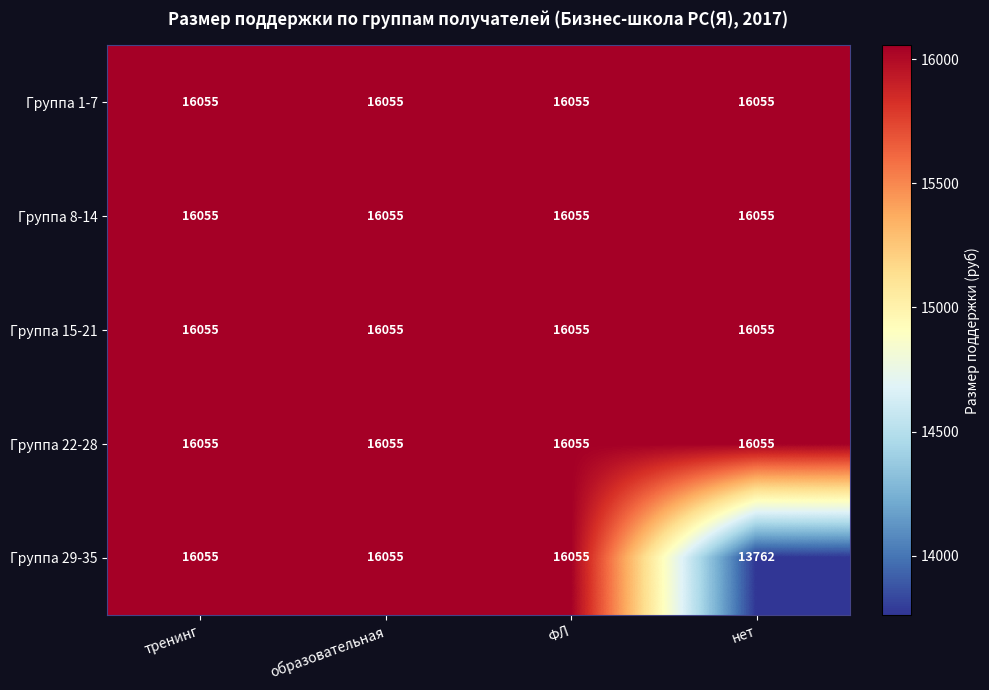

What is the sum of all Группа 8-14 values?

64220